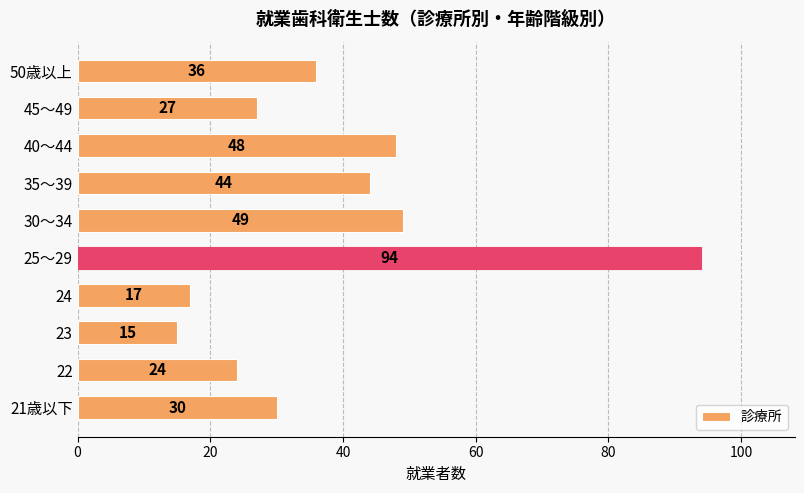

Rank the categories by value from lowest to highest.

23, 24, 22, 45～49, 21歳以下, 50歳以上, 35～39, 40～44, 30～34, 25～29